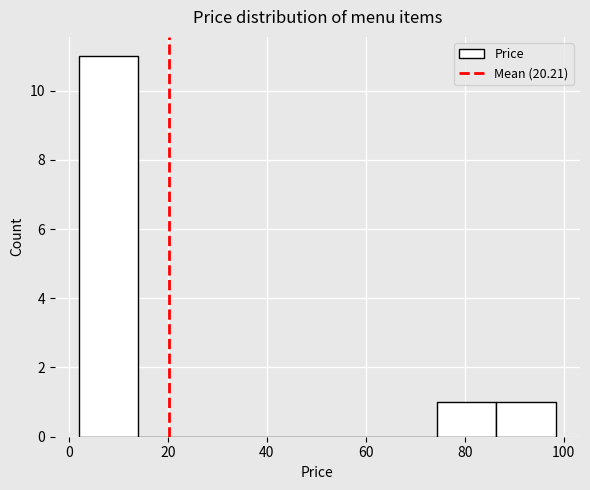

Reading left to right, list every bar in this chart as the range it spans on the x-axis followed by its height. Neither the bar edges nor the heights are printed on the chart, so give them approximately, as read against the axes.

2 to 14: 11
14 to 26: 0
26 to 38: 0
38 to 50: 0
50 to 62: 0
62 to 74: 0
74 to 86: 1
86 to 98: 1